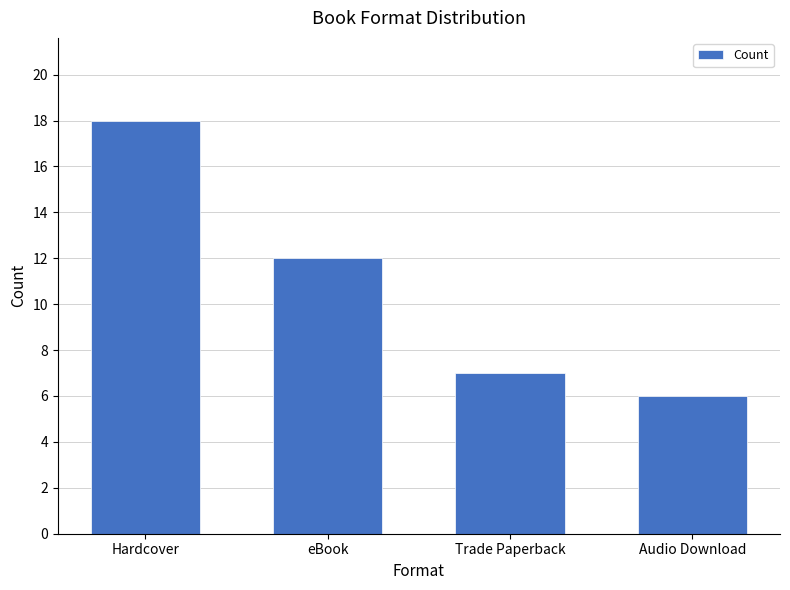

Is it true that the value at Trade Paperback is 3?

False